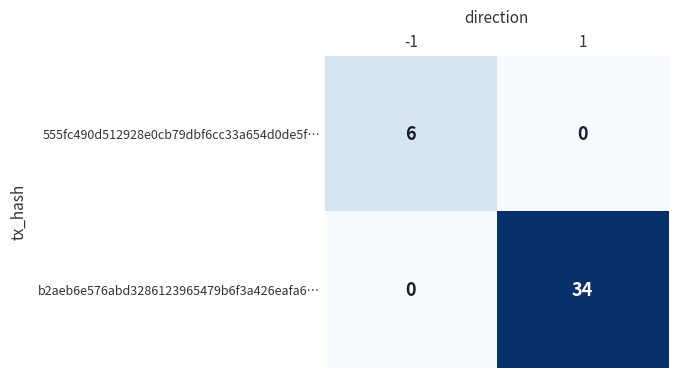

Rank the series by their maximum value, from lowest to highest.

555fc490d512928e0cb79dbf6cc33a654d0de5f…, b2aeb6e576abd3286123965479b6f3a426eafa6…